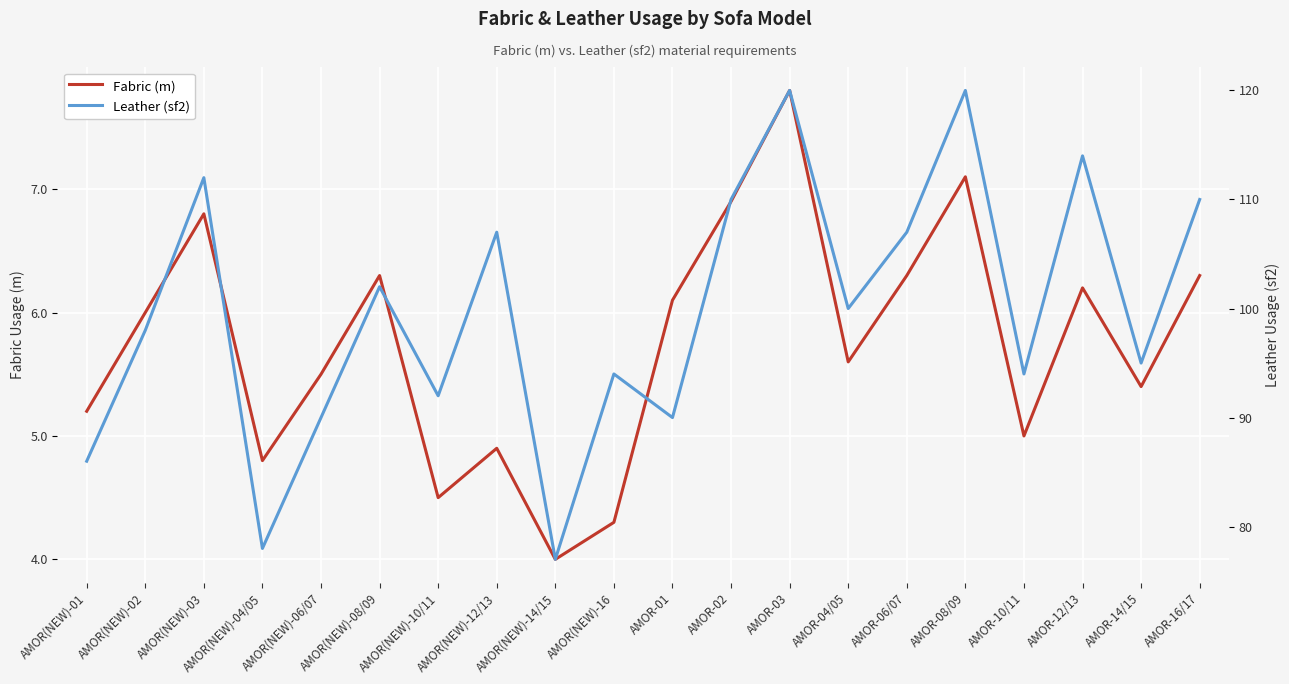

Reading left to right, transcribe all the data shown in this chart.

Fabric (m): AMOR(NEW)-01=5.2	AMOR(NEW)-02=6.0	AMOR(NEW)-03=6.8	AMOR(NEW)-04/05=4.8	AMOR(NEW)-06/07=5.5	AMOR(NEW)-08/09=6.3	AMOR(NEW)-10/11=4.5	AMOR(NEW)-12/13=4.9	AMOR(NEW)-14/15=4.0	AMOR(NEW)-16=4.3	AMOR-01=6.1	AMOR-02=6.9	AMOR-03=7.8	AMOR-04/05=5.6	AMOR-06/07=6.3	AMOR-08/09=7.1	AMOR-10/11=5.0	AMOR-12/13=6.2	AMOR-14/15=5.4	AMOR-16/17=6.3
Leather (sf2): AMOR(NEW)-01=86.0	AMOR(NEW)-02=98.0	AMOR(NEW)-03=112.0	AMOR(NEW)-04/05=78.0	AMOR(NEW)-06/07=90.0	AMOR(NEW)-08/09=102.0	AMOR(NEW)-10/11=92.0	AMOR(NEW)-12/13=107.0	AMOR(NEW)-14/15=77.0	AMOR(NEW)-16=94.0	AMOR-01=90.0	AMOR-02=110.0	AMOR-03=120.0	AMOR-04/05=100.0	AMOR-06/07=107.0	AMOR-08/09=120.0	AMOR-10/11=94.0	AMOR-12/13=114.0	AMOR-14/15=95.0	AMOR-16/17=110.0